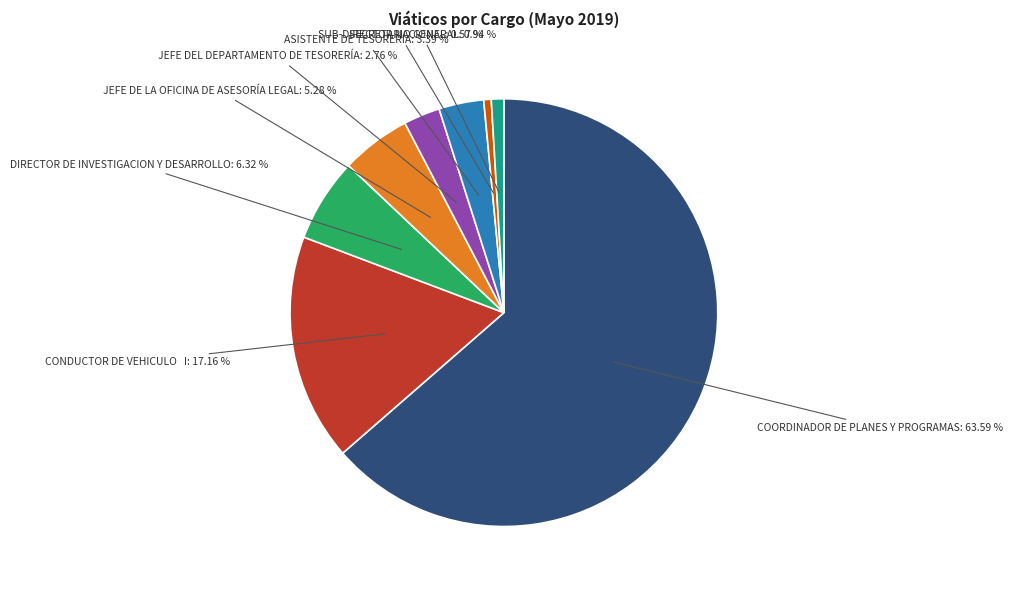

Does any single category account for the majority?

Yes